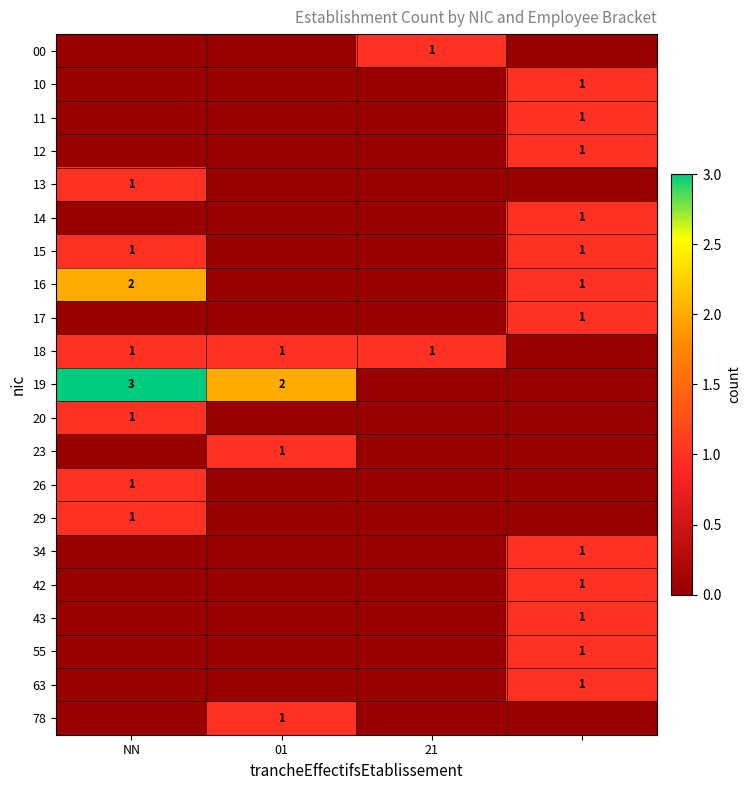

Is it true that 00 equals 1 at 21?

True